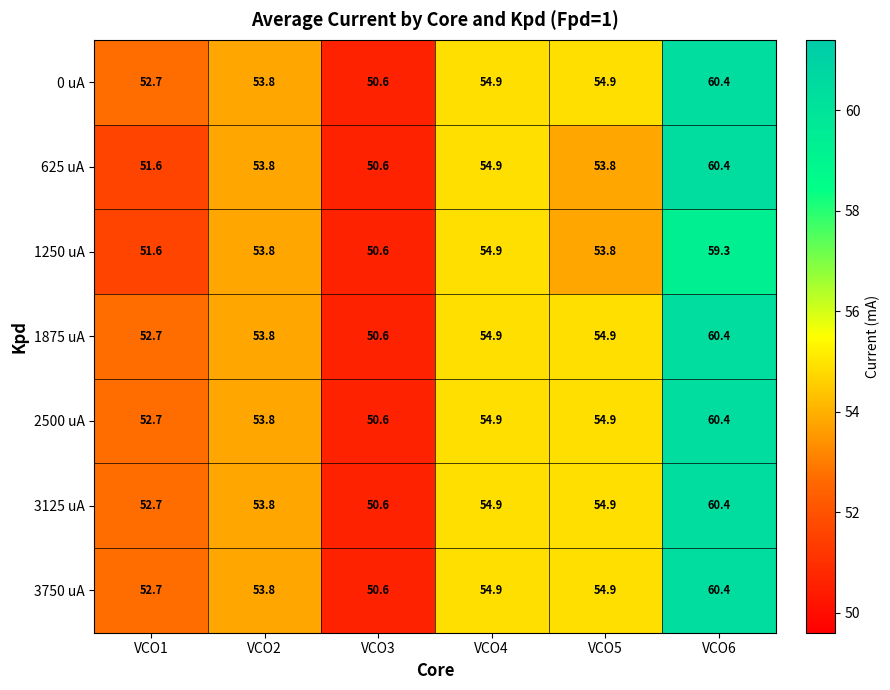

What is the difference between the maximum and minimum values in the 625 uA series?

9.8